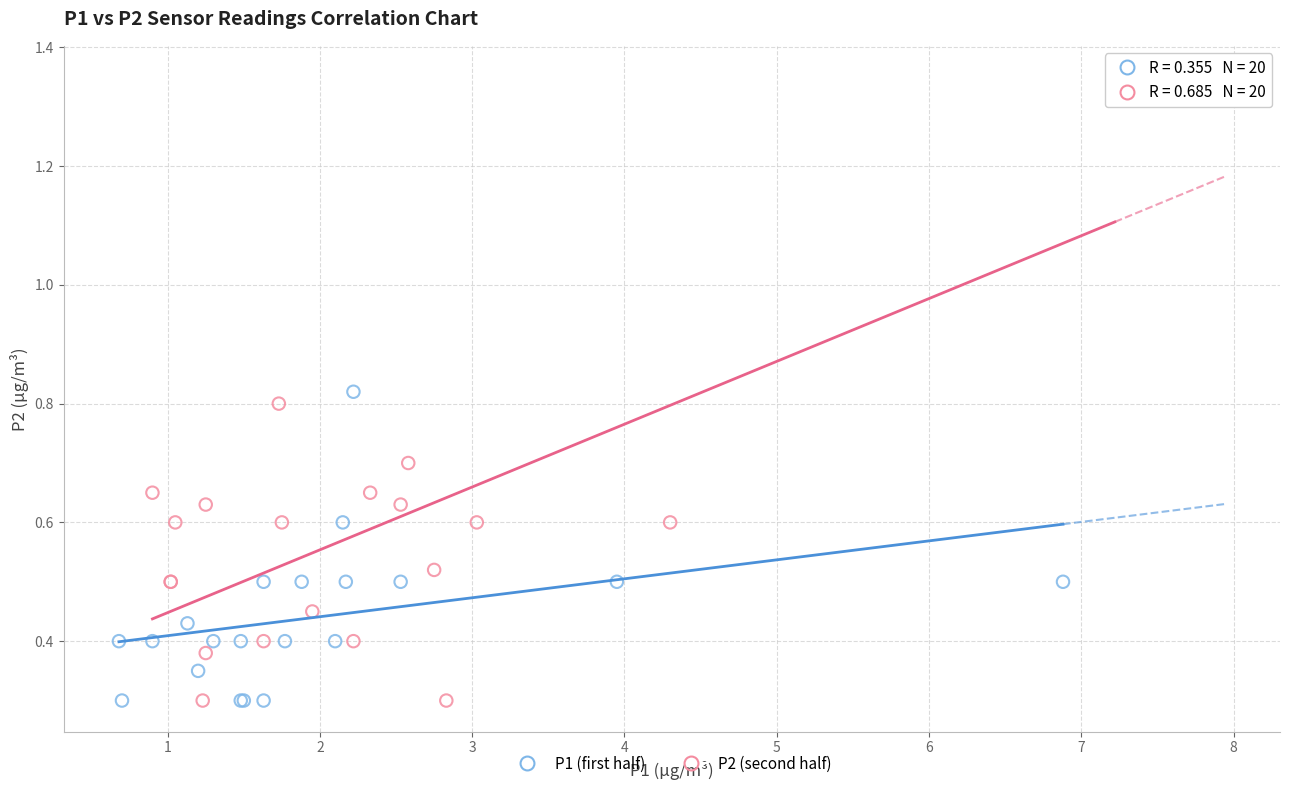

Which series has the largest Y range (max minus min)?

P2 (second half)